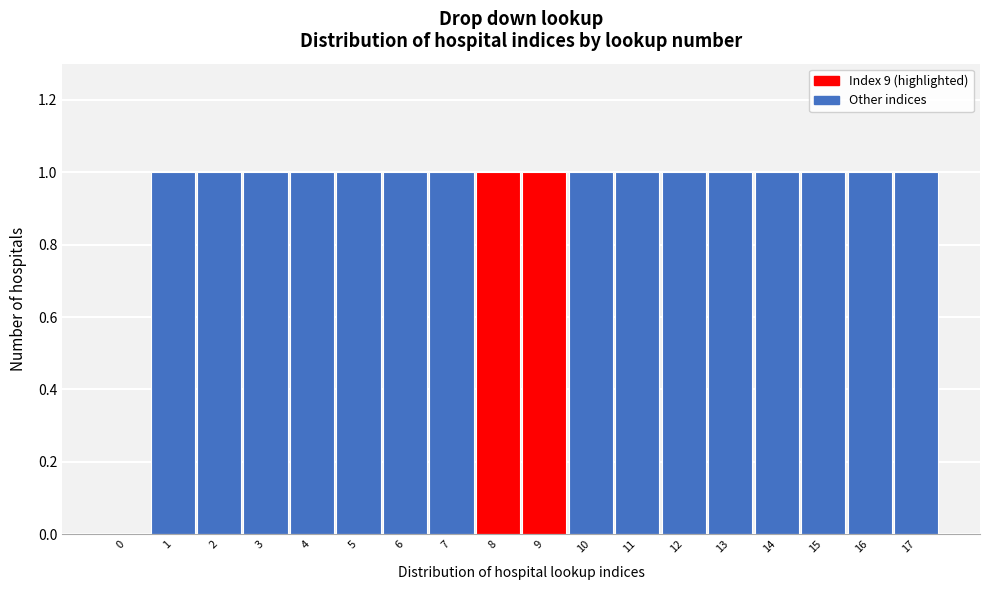

Reading left to right, what are all the values shown in this chart?

0=0	1=1	2=1	3=1	4=1	5=1	6=1	7=1	8=1	9=1	10=1	11=1	12=1	13=1	14=1	15=1	16=1	17=1